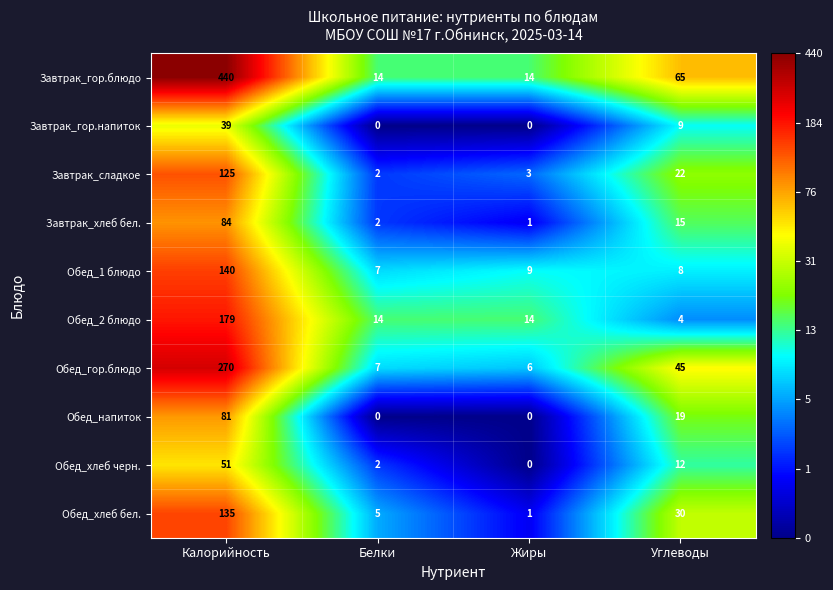

Where does the Завтрак_гор.блюдо series first go above 65?

Калорийность